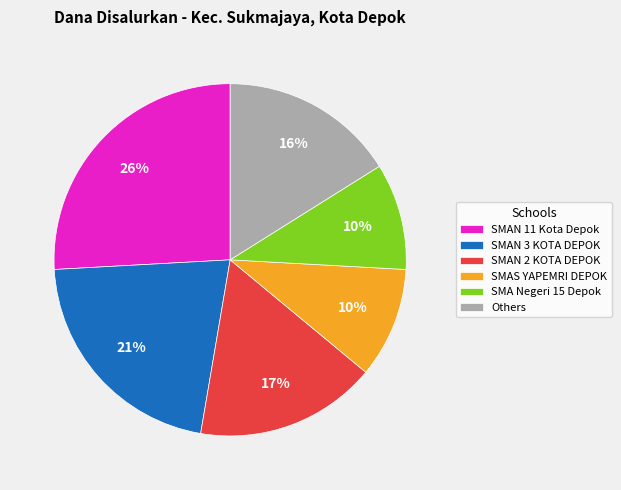

To the nearest percent, what percentage of the pie is SMAS YAPEMRI DEPOK?

10%